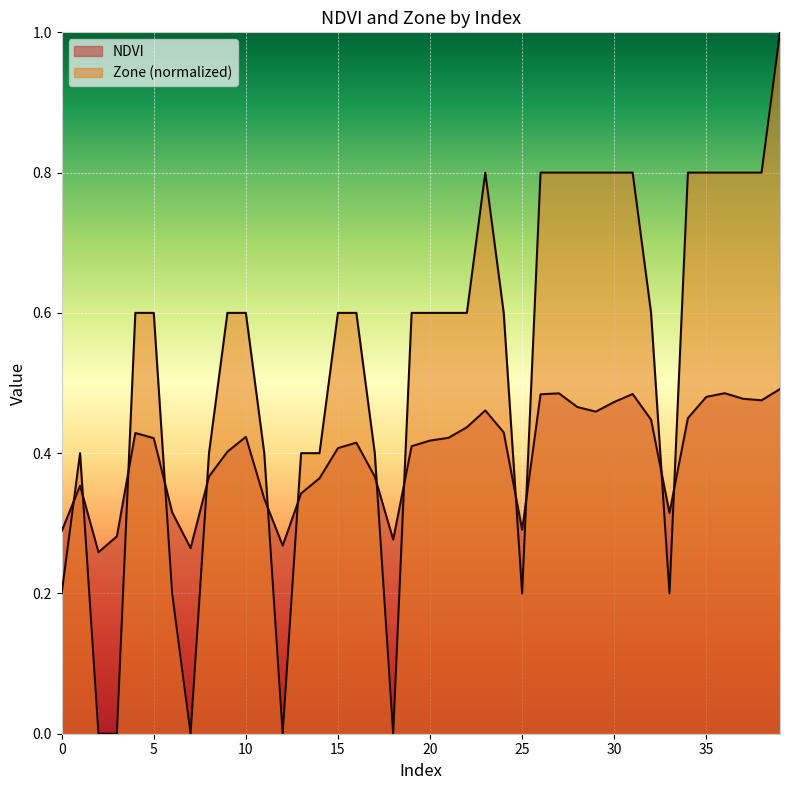

Between which two adjacent categories do Zone and NDVI first intersect?

0 and 1